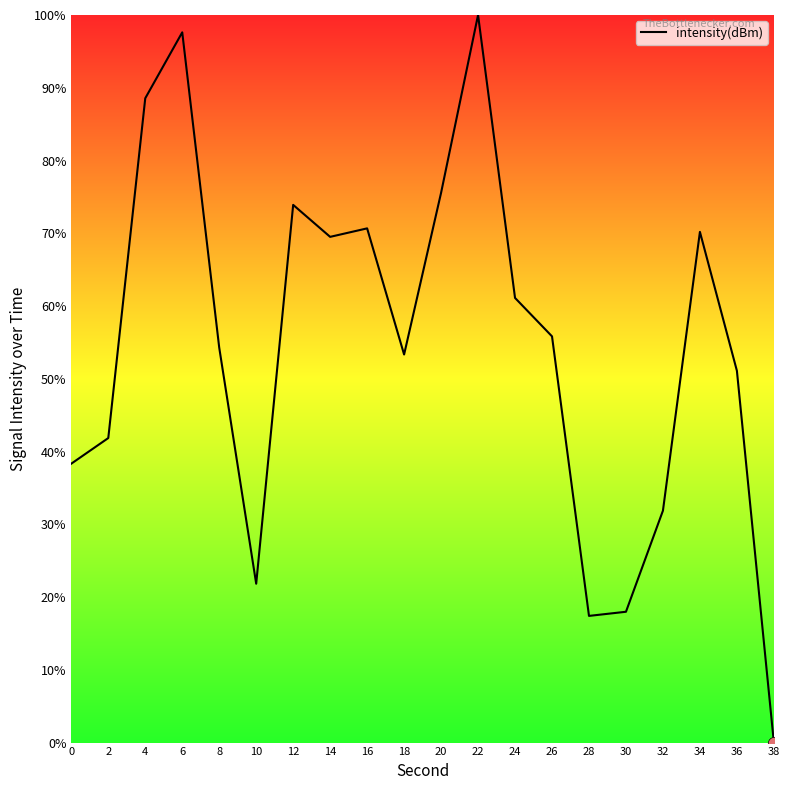

Which has a higher value, 20 or 4?

4